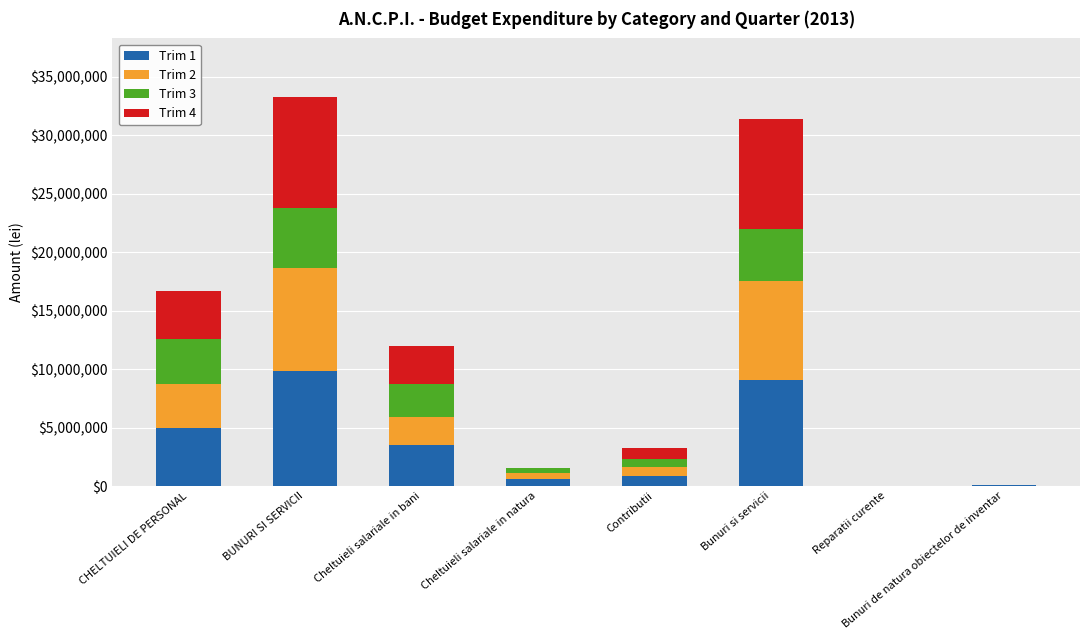

Is it true that Trim 1 equals 6191062 at Bunuri si servicii?

False